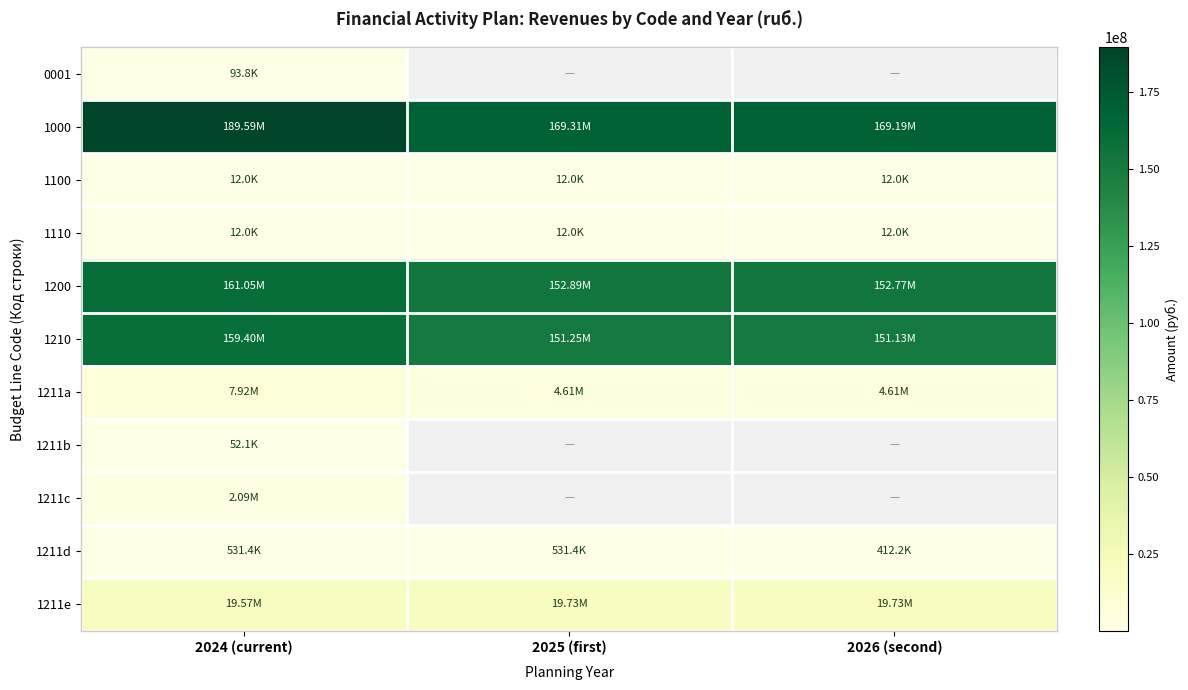

What is the difference between the highest and lowest values at 2024 (current)?

189581877.5